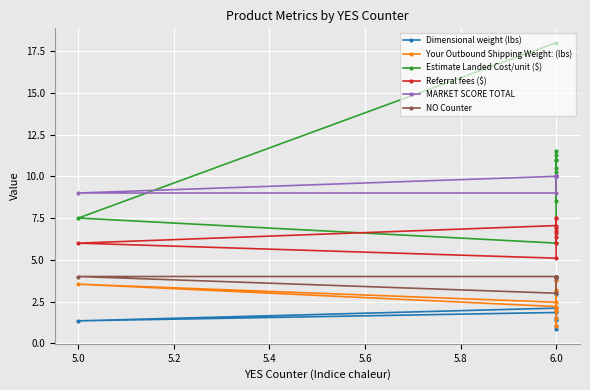

At how many categories does at least one series exceed 17?

1